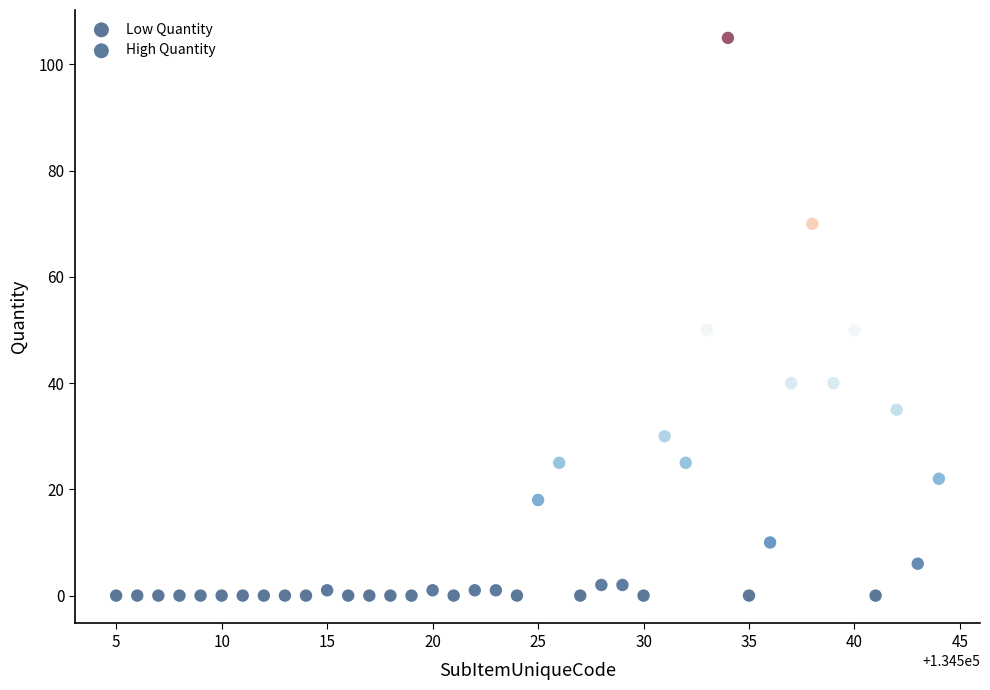

Which series reaches the maximum Y coordinate?

High Quantity